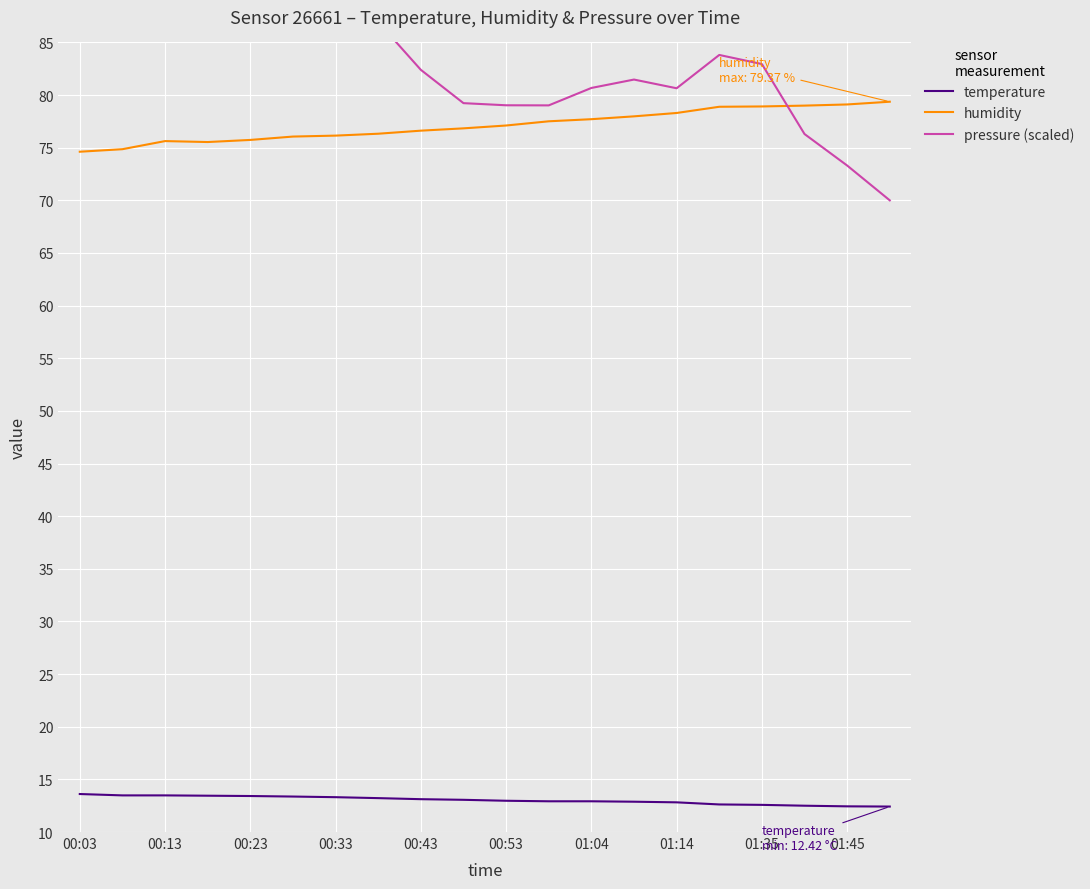

What is the maximum value for humidity?

79.4